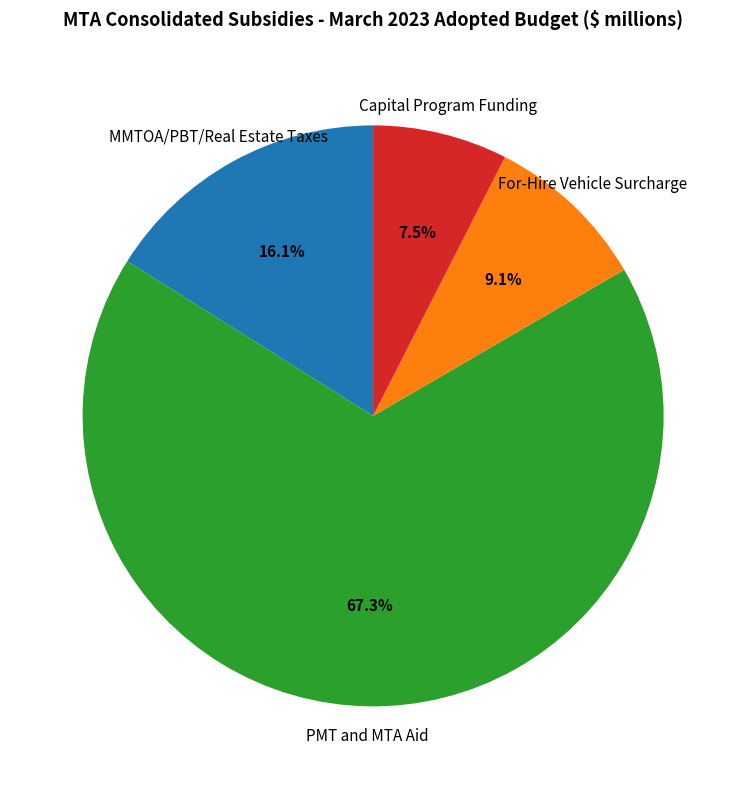

The PMT and MTA Aid slice represents 67% of the pie. True or false?

True